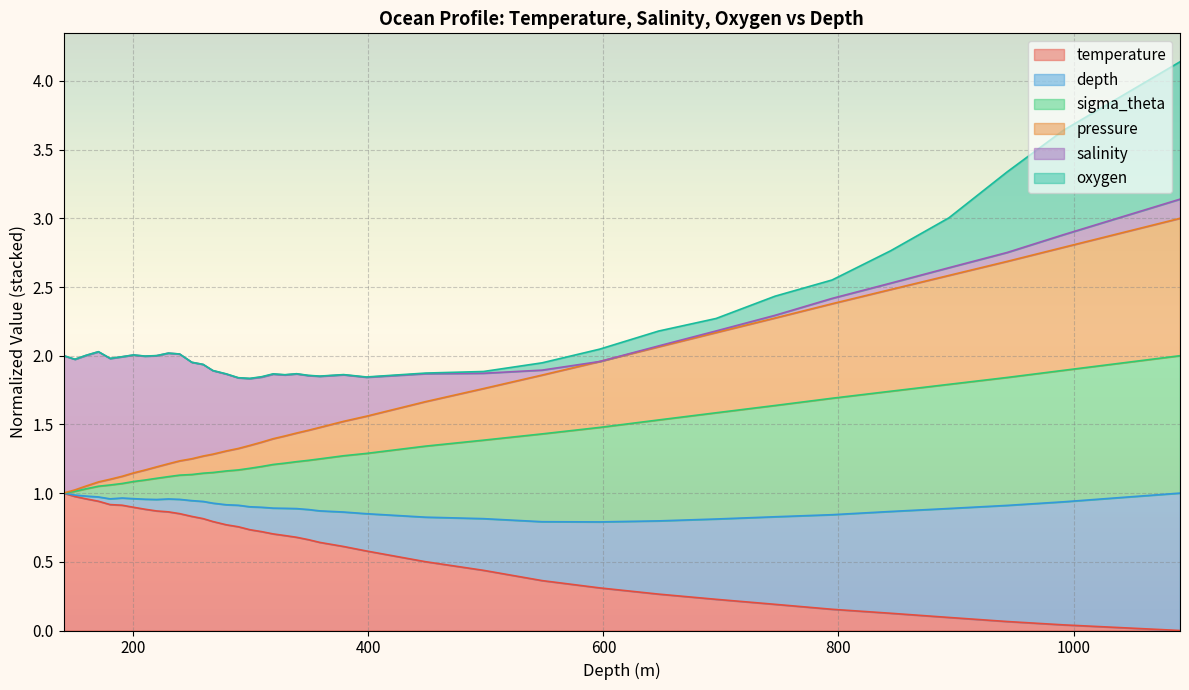

What are all the series names shown in the legend?

temperature, depth, sigma_theta, pressure, salinity, oxygen